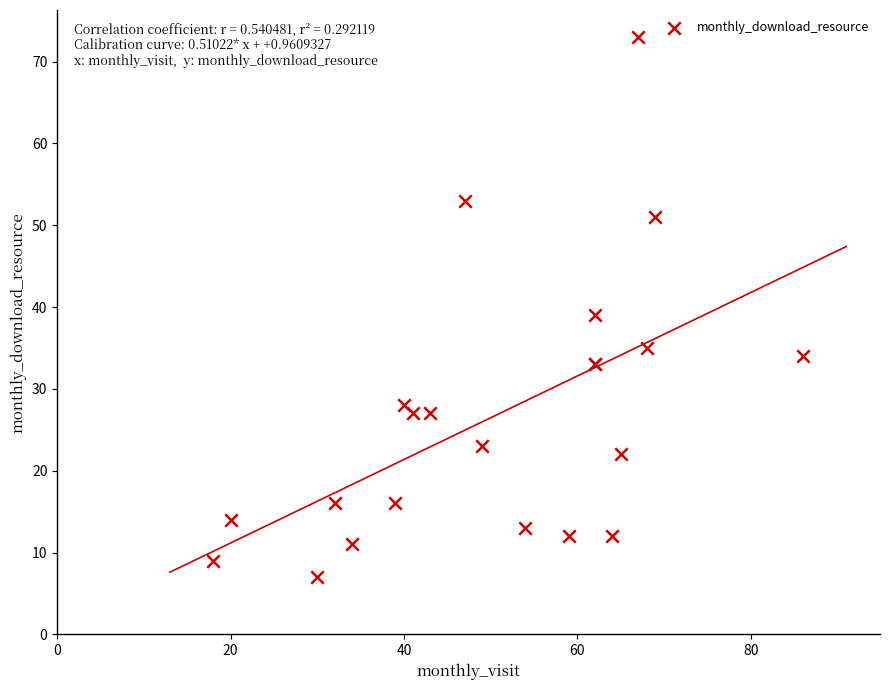

What Y value in the scatter plot is closest to 40?

39